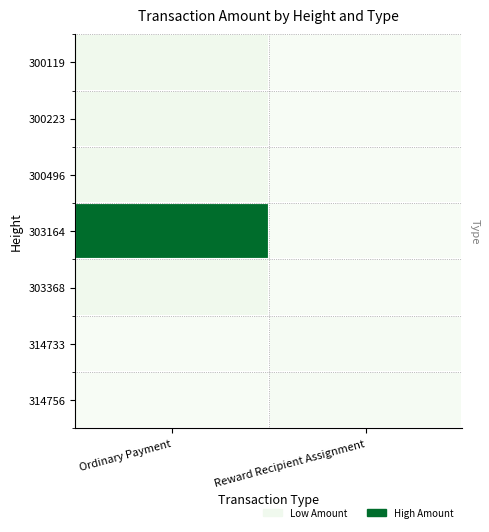

Rank the series at Reward Recipient Assignment from highest to lowest value.

314733, 314756, 300119, 300223, 300496, 303164, 303368